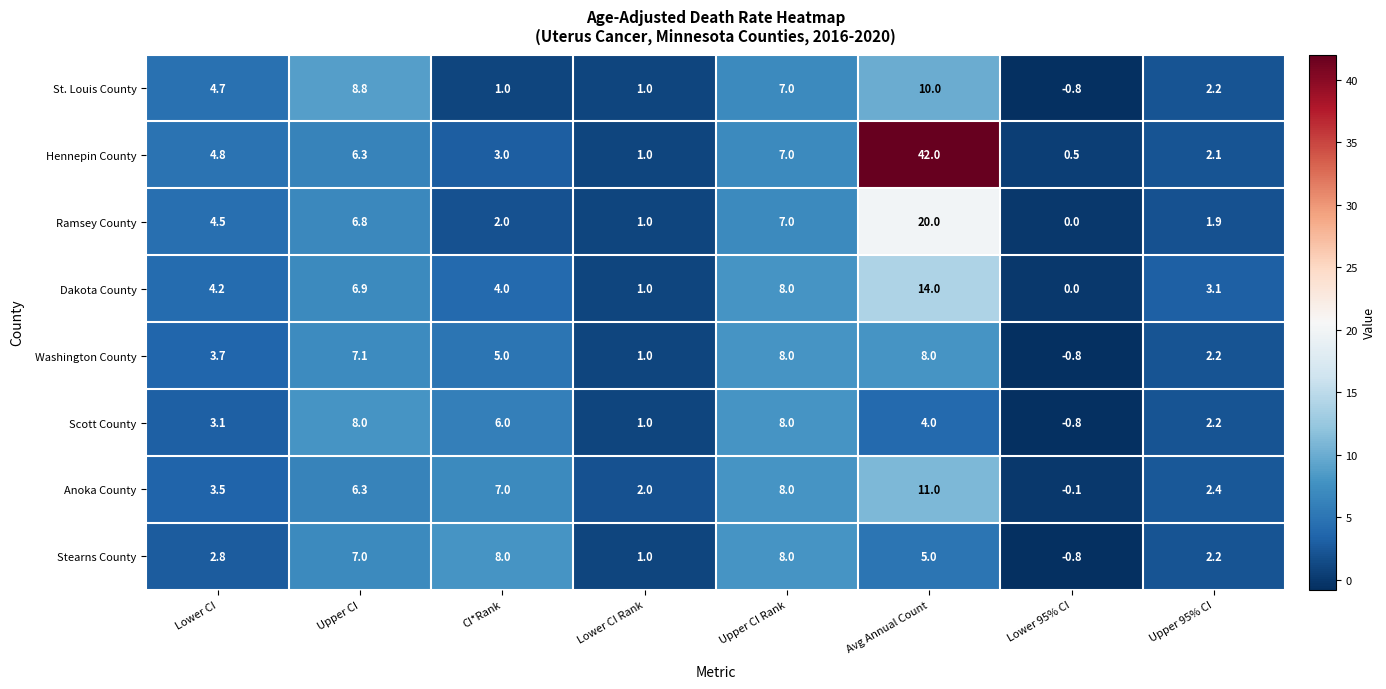

How many categories are shown in the chart?

8